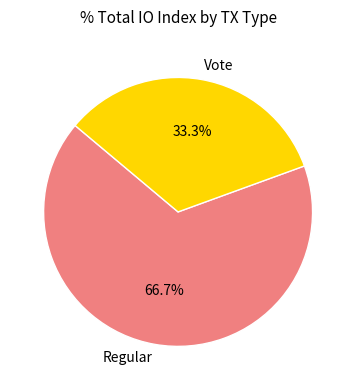

Count the number of slices in the pie.

2